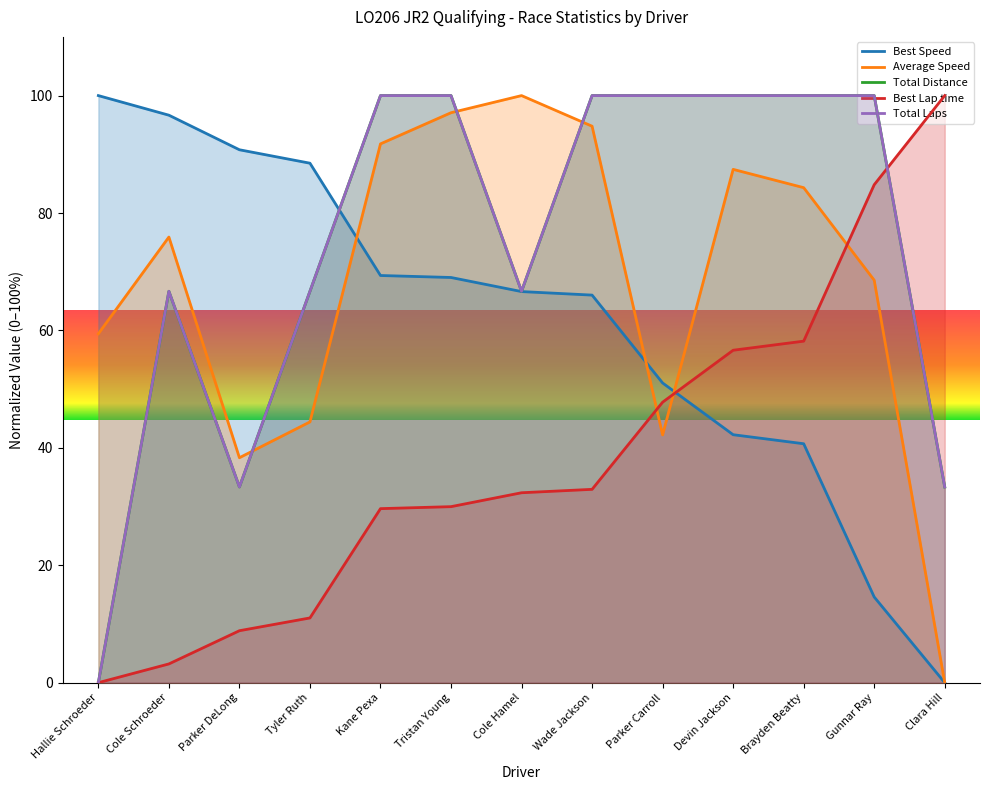

What is the value of the Average Speed point at the 9th from the left?

42.2